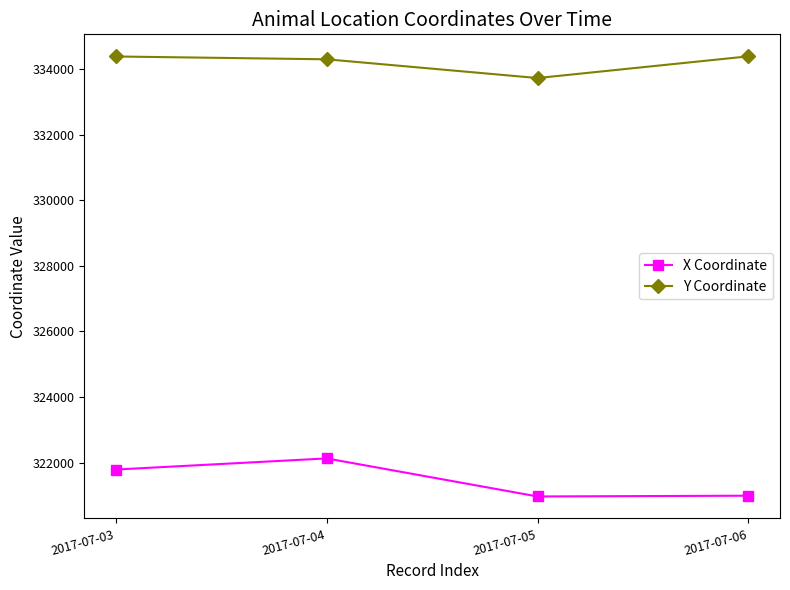

What is the greatest value displayed?

334382.5